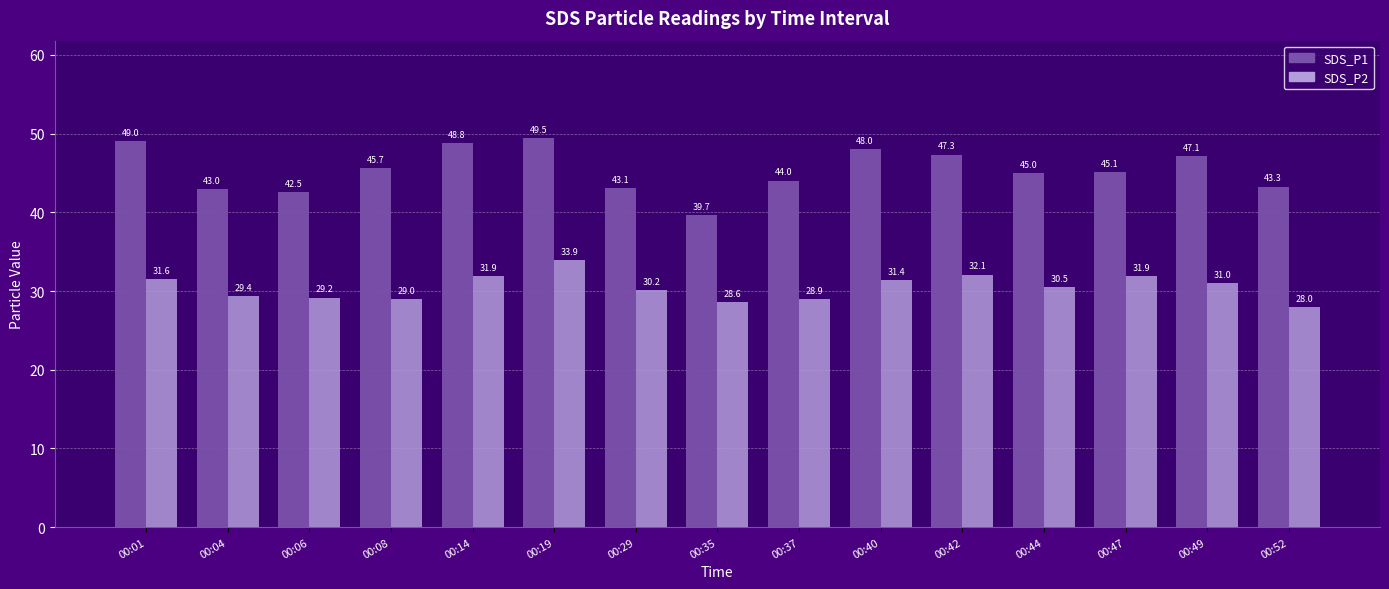

At which category is the sum across all series the highest?

00:19